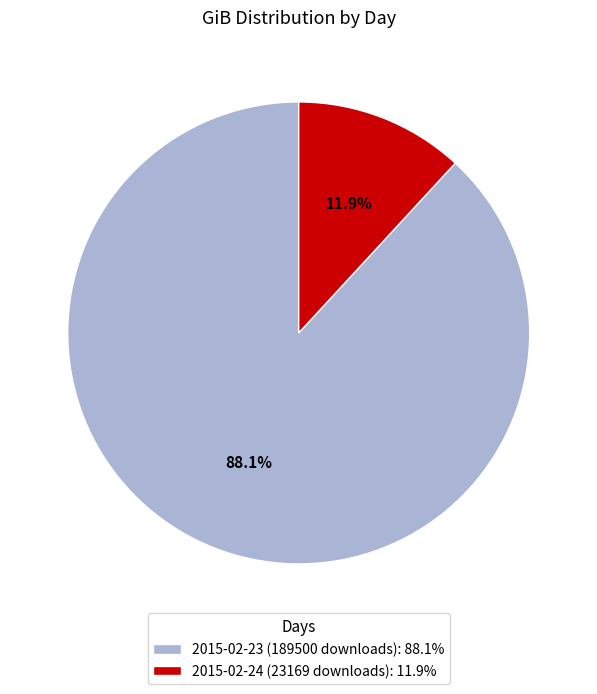

The 2015-02-23 (189500 downloads) slice represents 88% of the pie. True or false?

True